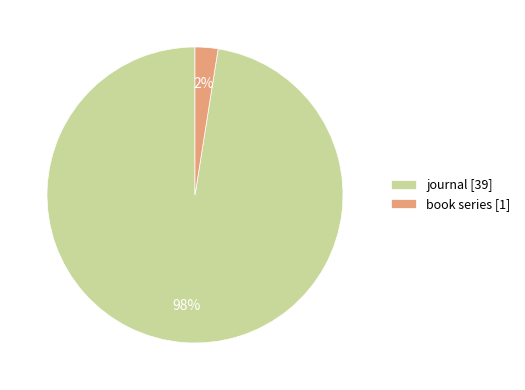

The book series slice represents 2% of the pie. True or false?

True